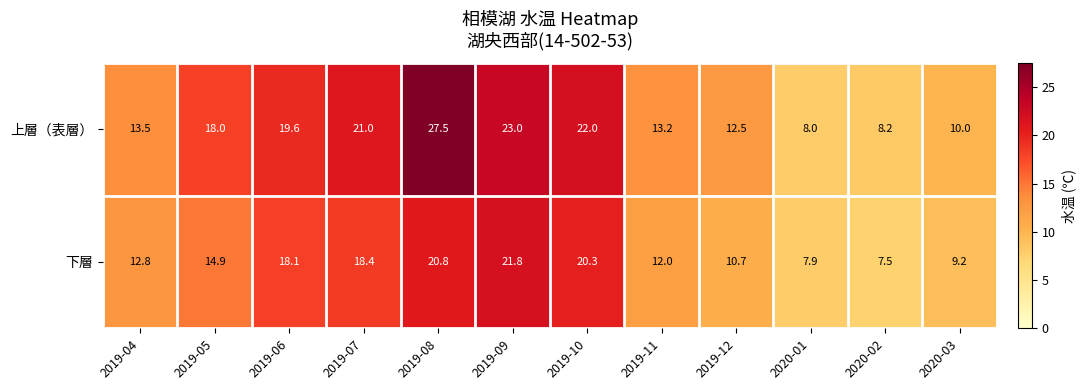

What is the difference between the maximum and minimum values in the 下層 series?

14.3